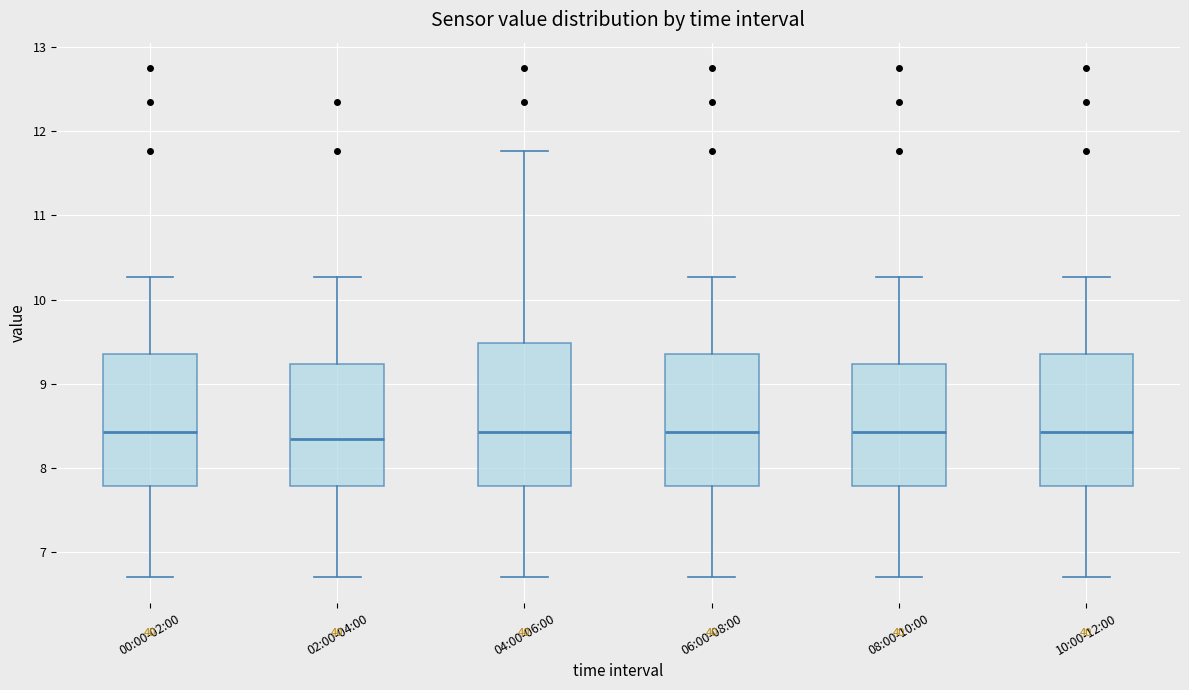

Reading left to right, transcribe this box plot: for each box, give where its median line is, the range the box spans, and where its two whiskers end, as read against the y-axis. The values are not printed on the chart, so give them approximately, as read against the axis.

00:00-02:00: median 8.4, box 7.8 to 9.4, whiskers 6.7 to 10.3
02:00-04:00: median 8.4, box 7.8 to 9.2, whiskers 6.7 to 10.3
04:00-06:00: median 8.4, box 7.8 to 9.5, whiskers 6.7 to 11.8
06:00-08:00: median 8.4, box 7.8 to 9.4, whiskers 6.7 to 10.3
08:00-10:00: median 8.4, box 7.8 to 9.2, whiskers 6.7 to 10.3
10:00-12:00: median 8.4, box 7.8 to 9.4, whiskers 6.7 to 10.3